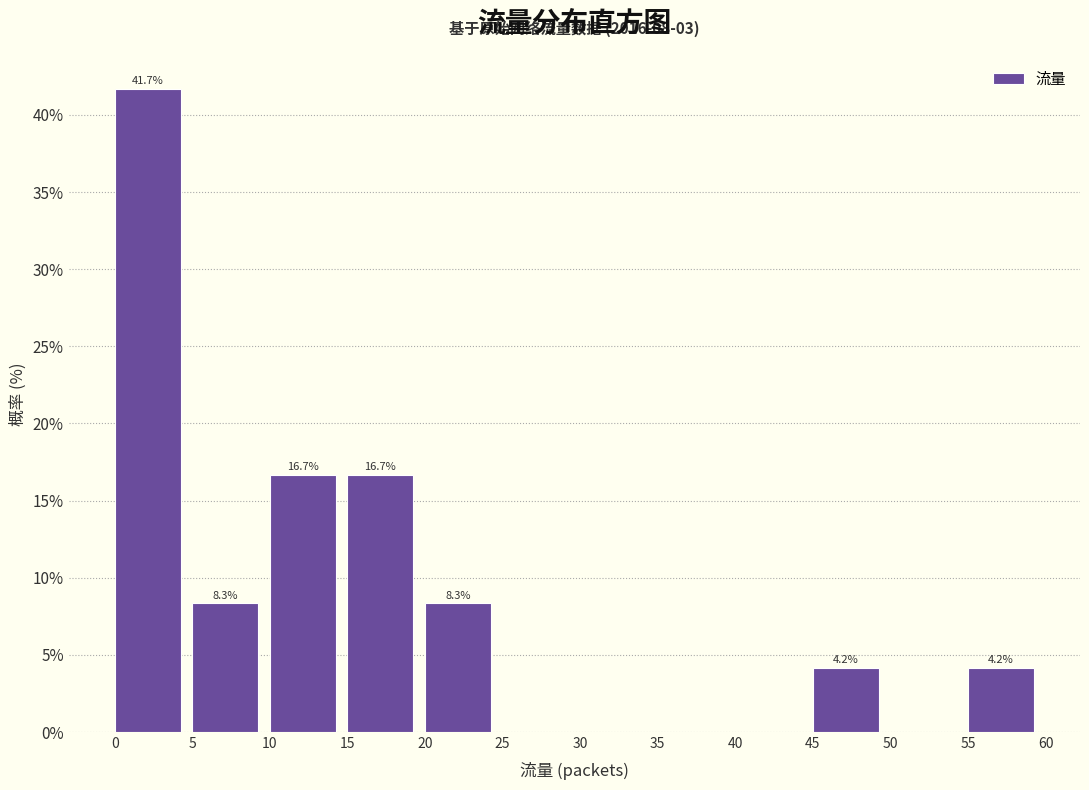

Over which range of the x-axis is the bar tallest?

0 to 5